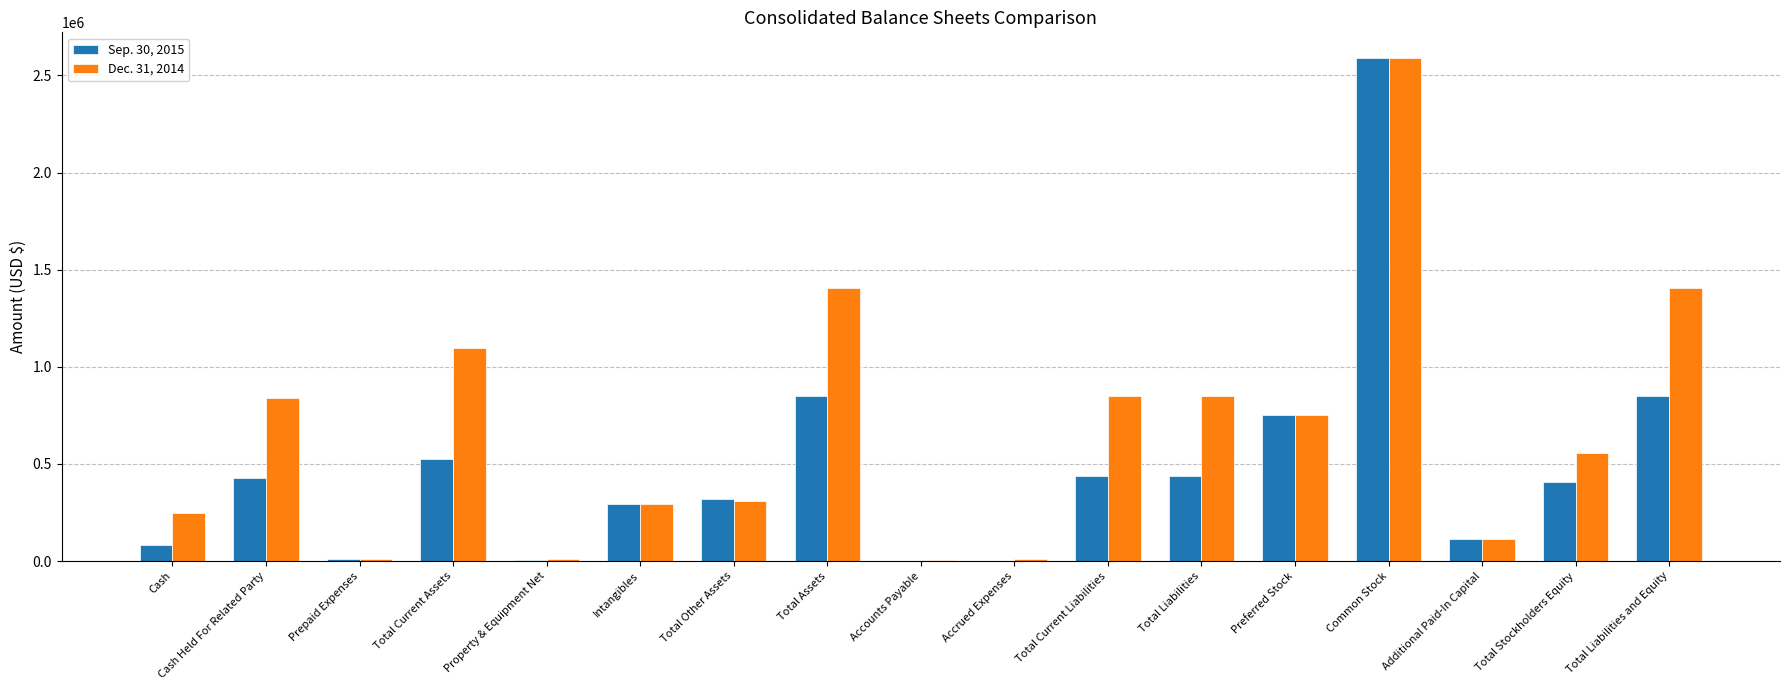

Which series changed the most between Total Liabilities and Total Liabilities and Equity?

Dec. 31, 2014